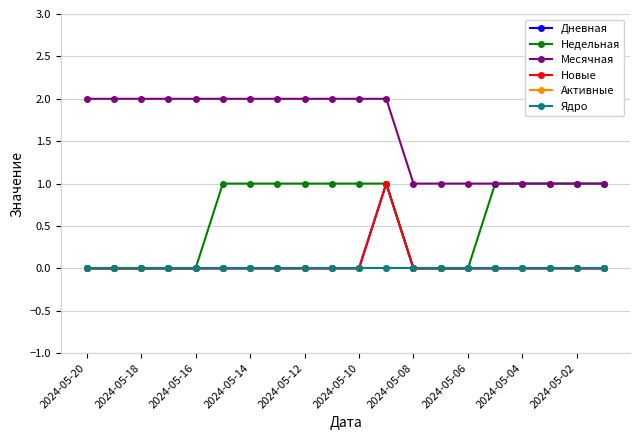

Which series has the largest range (max minus min)?

Дневная